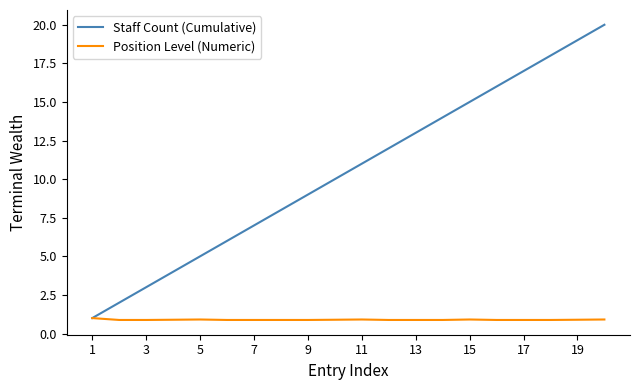

Reading left to right, list all the values displayed in this chart.

Staff Count (Cumulative): 1.0	2.0	3.0	4.0	5.0	6.0	7.0	8.0	9.0	10.0	11.0	12.0	13.0	14.0	15.0	16.0	17.0	18.0	19.0	20.0
Position Level (Numeric): 1.0	0.9	0.9	0.9	0.9	0.9	0.9	0.9	0.9	0.9	0.9	0.9	0.9	0.9	0.9	0.9	0.9	0.9	0.9	0.9